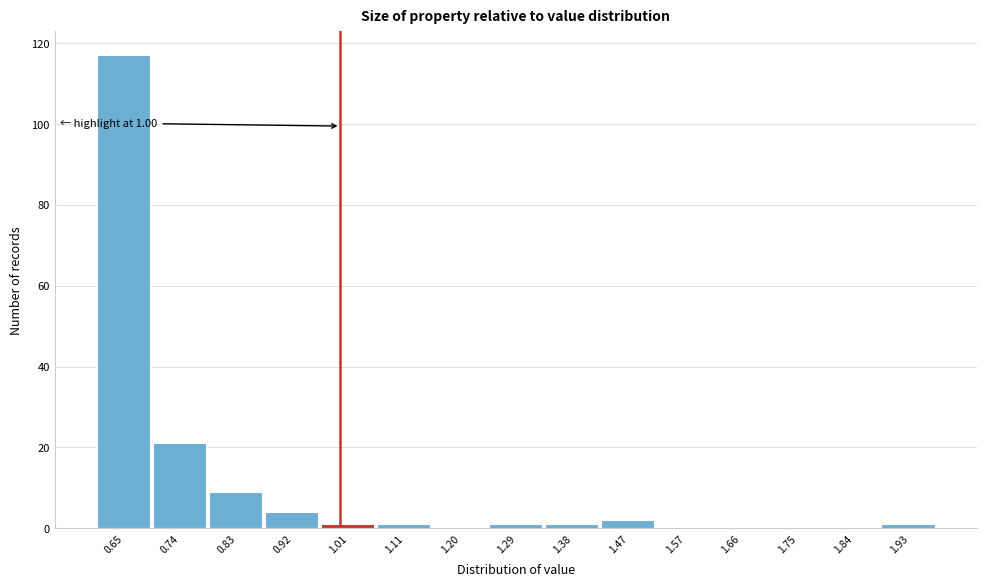

Which range on the x-axis has the tallest bar?

0.600 to 0.692